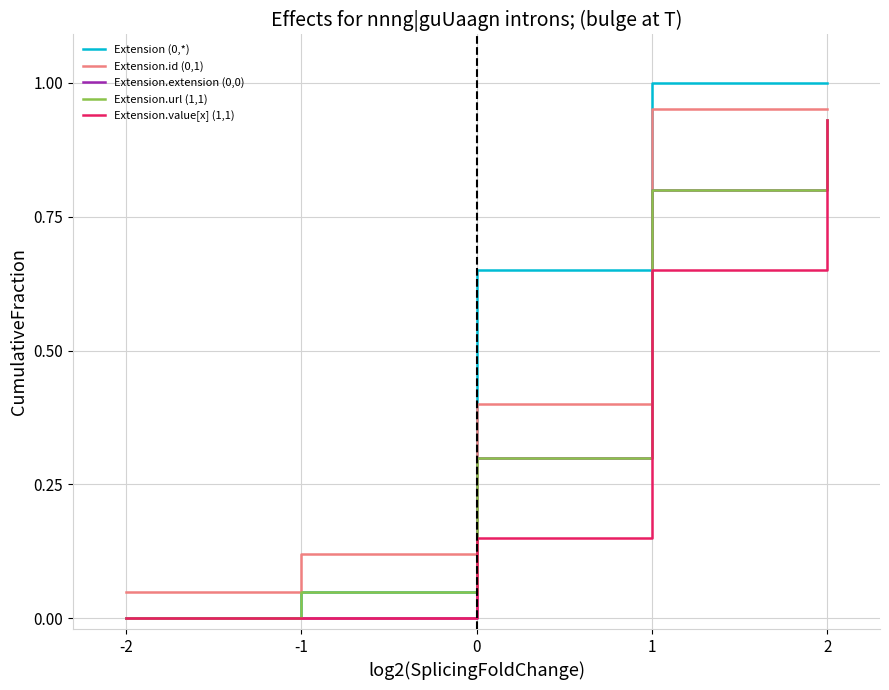

What are all the series names shown in the legend?

Extension (0,*), Extension.id (0,1), Extension.extension (0,0), Extension.url (1,1), Extension.value[x] (1,1)